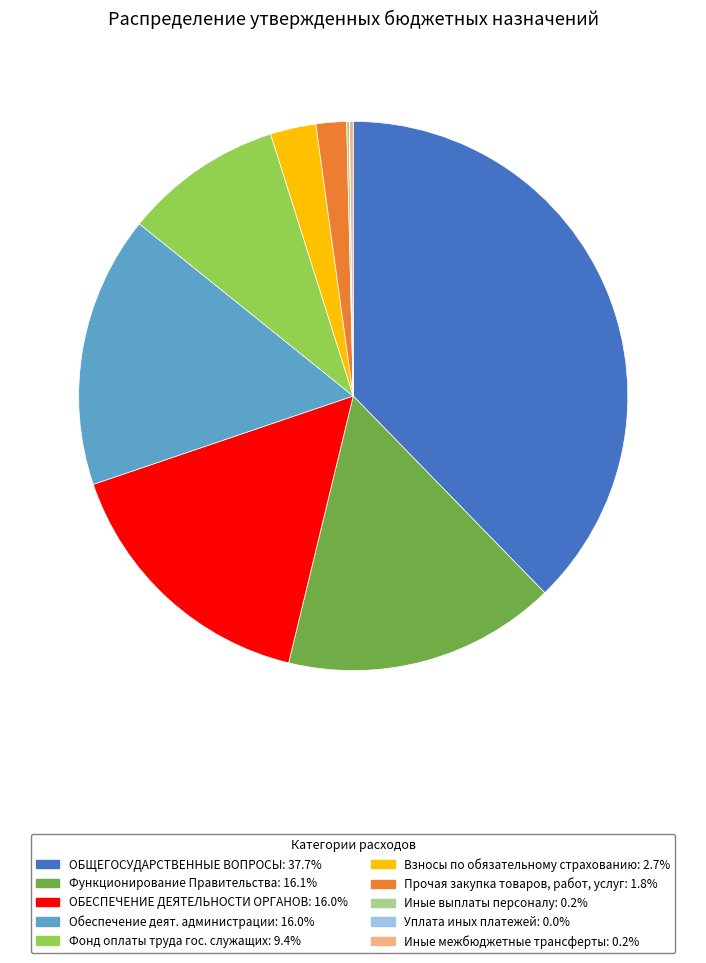

What is the ratio of the value at Обеспечение деят. администрации: 16.0% to the value at Взносы по обязательному страхованию: 2.7%?

6.0